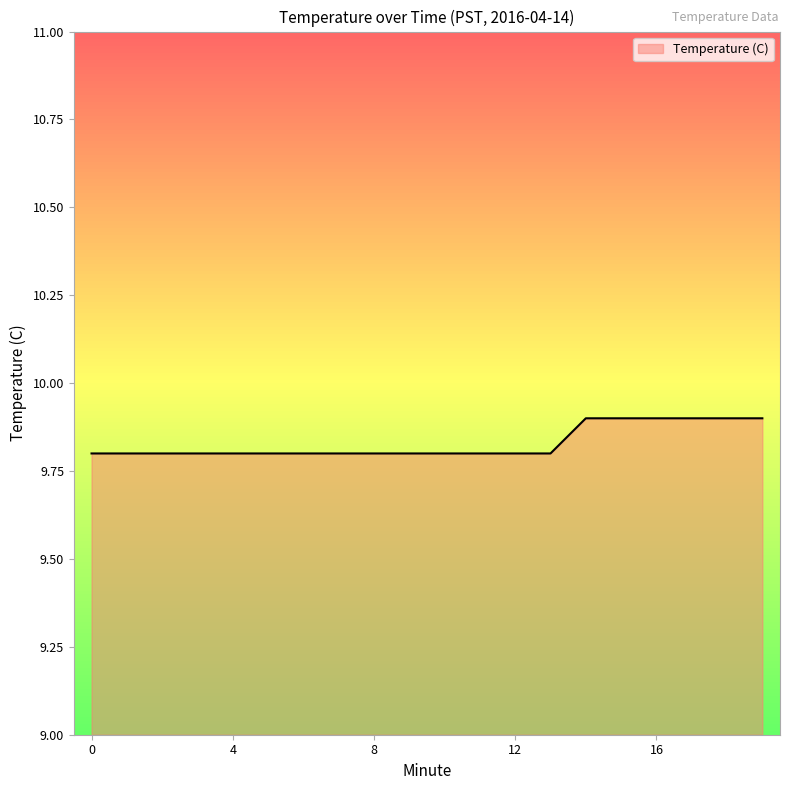

What is the greatest value displayed?

9.9